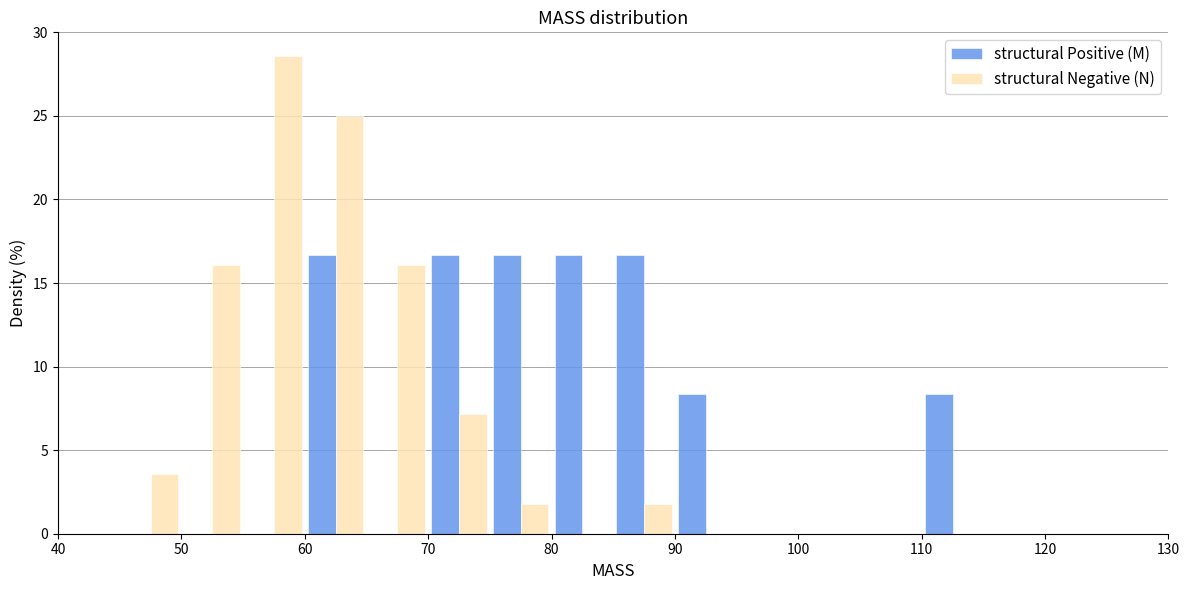

In the structural Negative (N) series, which range on the x-axis has the tallest bar?

55 to 60